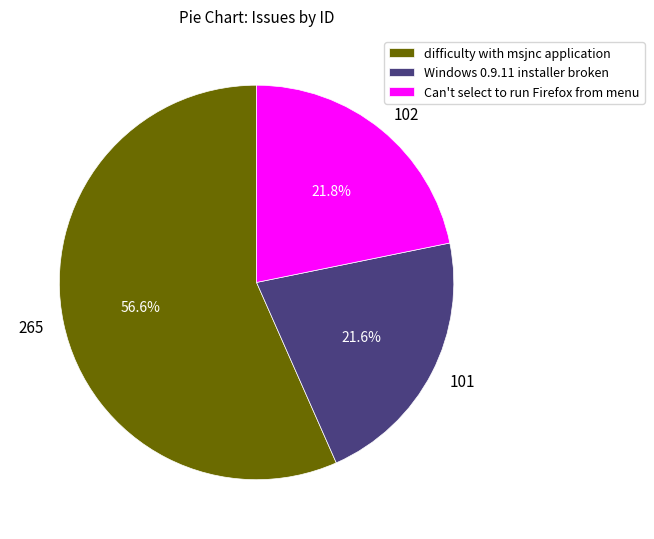

What is the majority slice?

difficulty with msjnc application